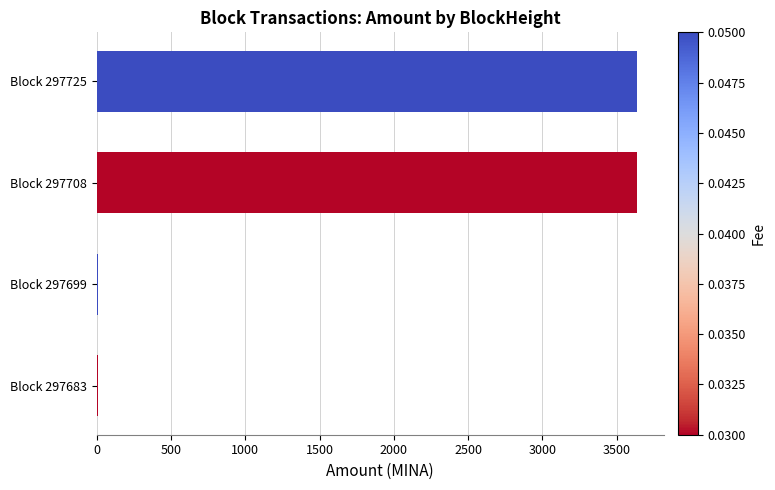

The value at Block 297725 is 1190.0. True or false?

False